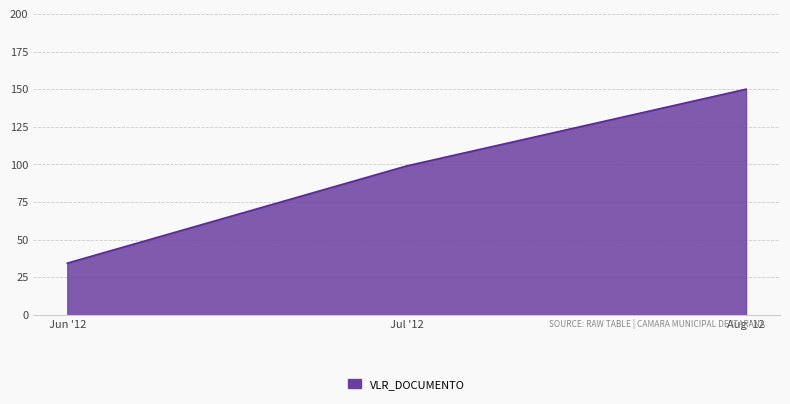

How many categories are shown in the chart?

3